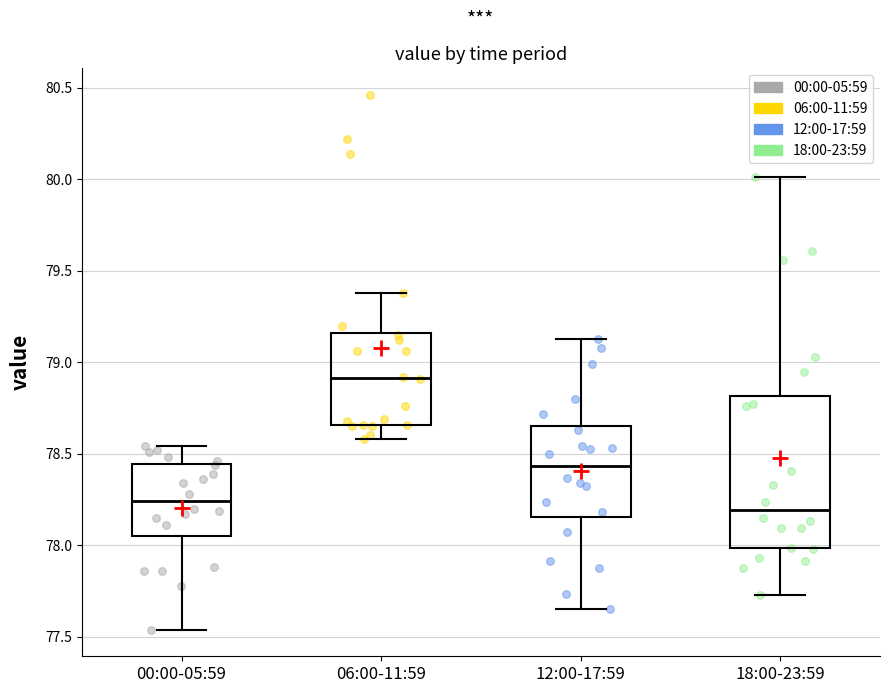

Where does the upper whisker of the box for 00:00-05:59 end on the y-axis? The values are not printed on the chart, so give them approximately, as read against the axis.

78.55